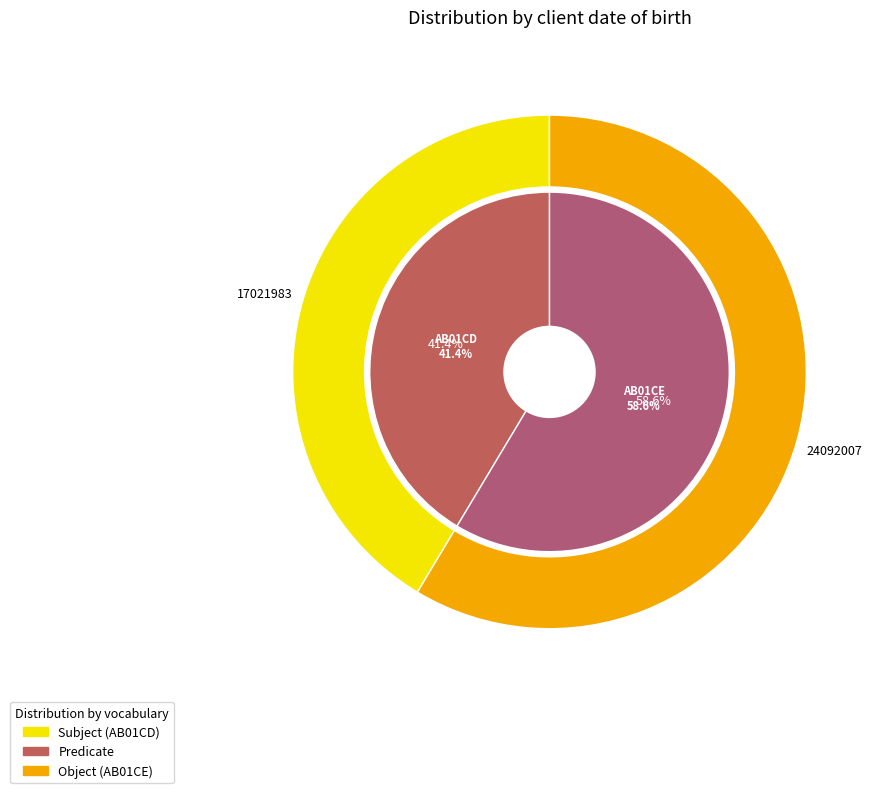

What percentage is the AB01CD slice, to the nearest percent?

41%